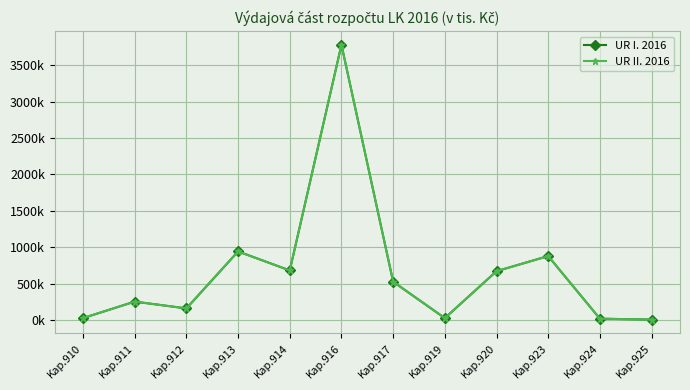

True or false: UR I. 2016 and UR II. 2016 cross at least once.

False